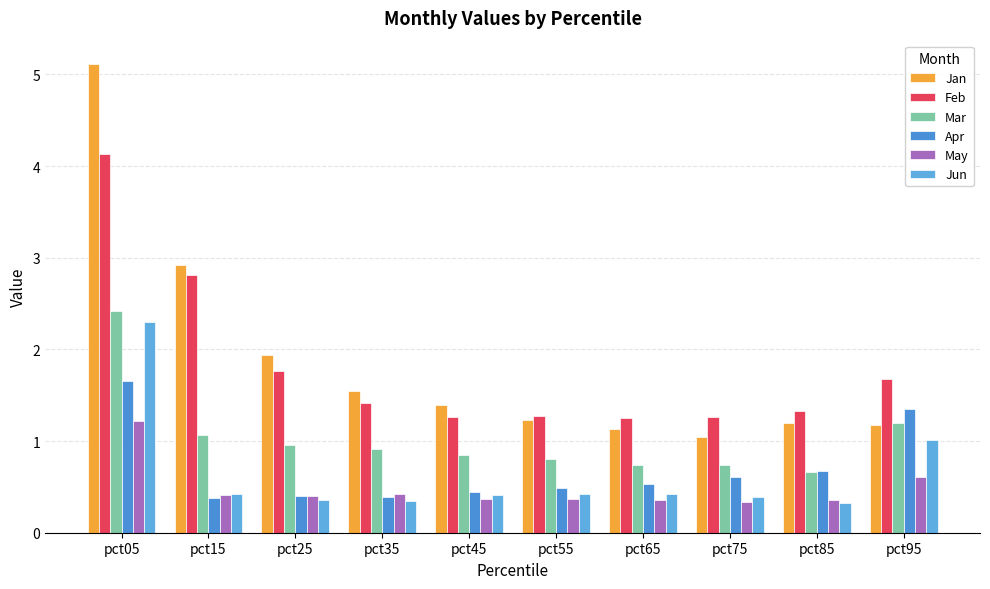

Which series has the largest total across all categories?

Jan